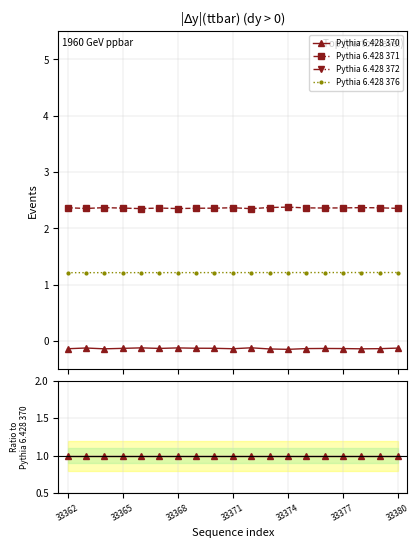

Which series changed the most between 33365 and 11?

Pythia 6.428 372